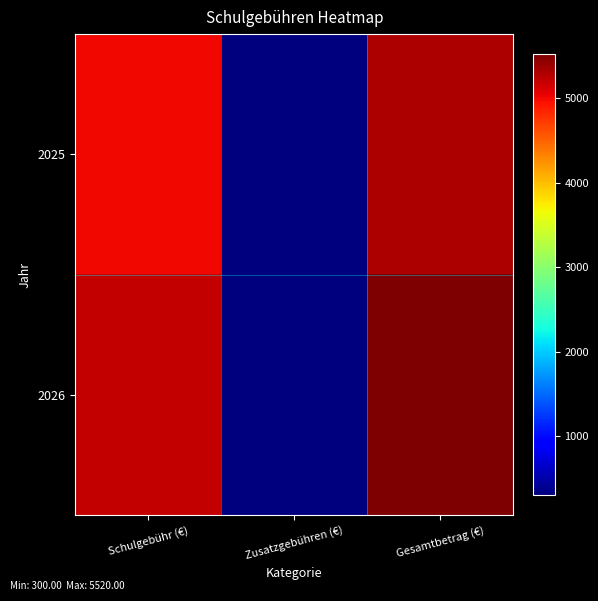

At which category does the chart reach its minimum across all series?

Zusatzgebühren (€)